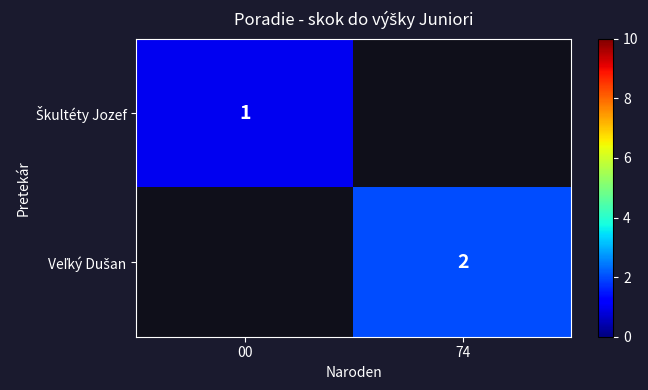

How many categories are shown in the chart?

2